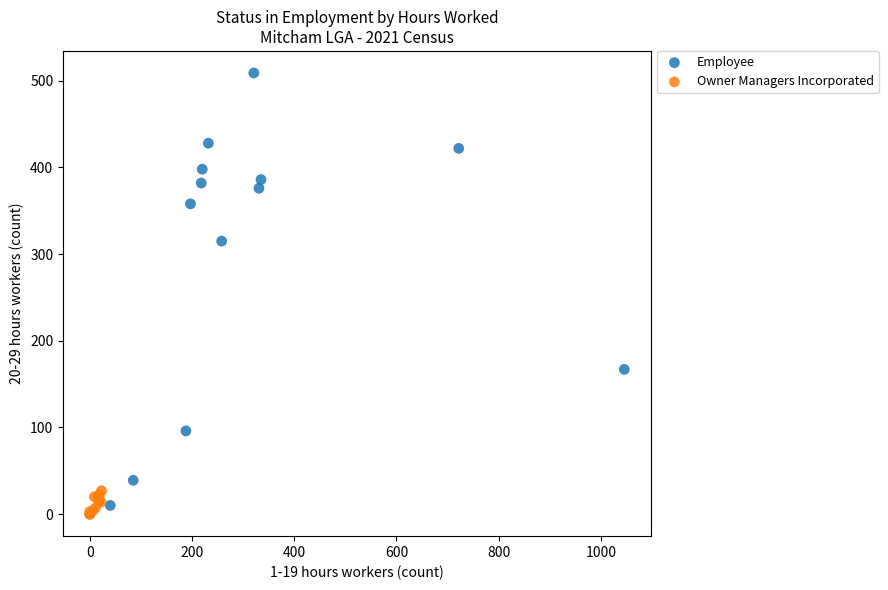

What are all the series names shown in the legend?

Employee, Owner Managers Incorporated